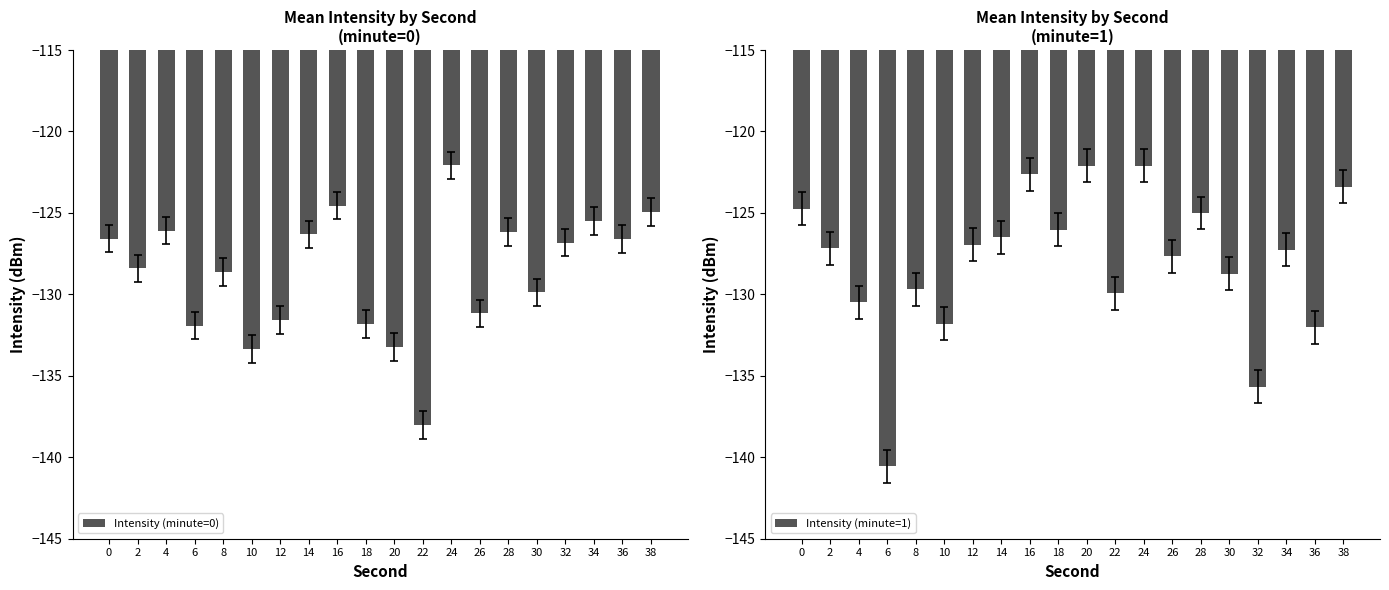

What is the difference between the maximum and minimum values in the Intensity (minute=1) series?

18.4